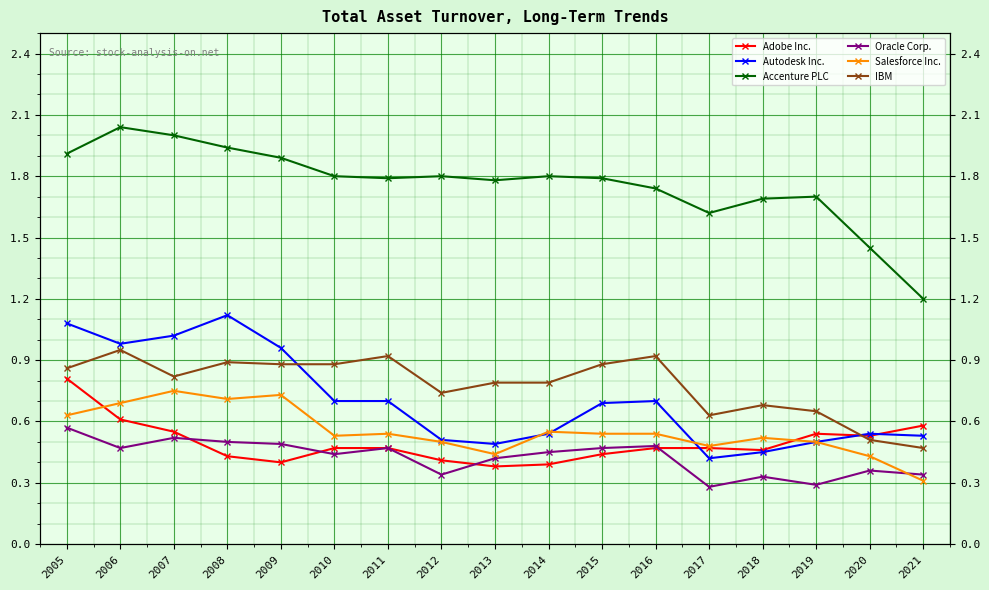

Count the number of categories in the chart.

17